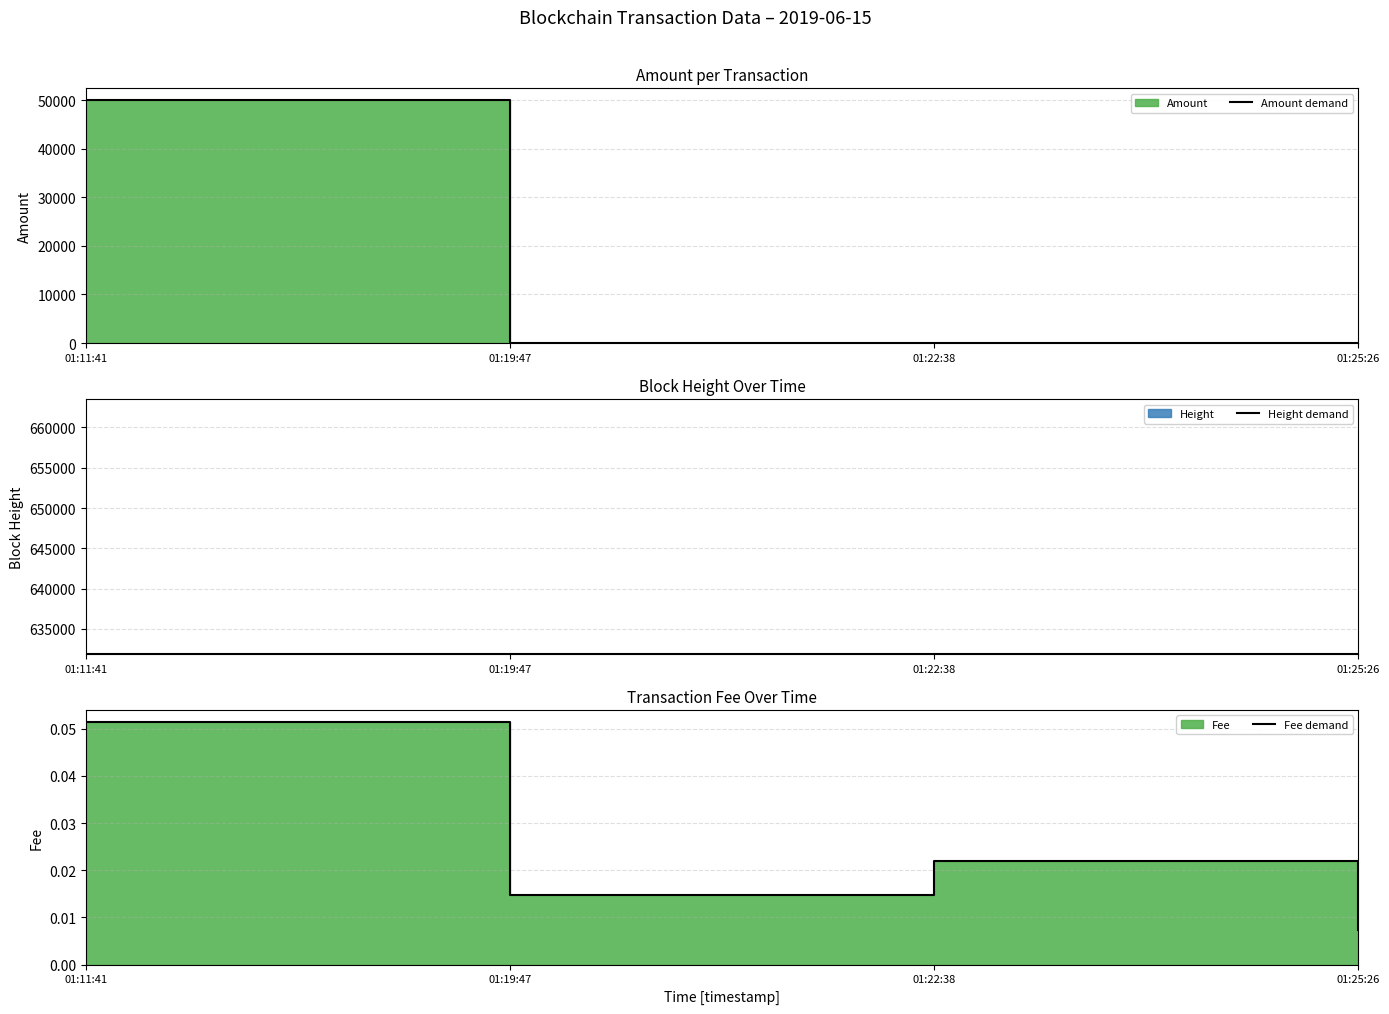

In Amount demand, how many points are higher than both neighbors (excluding endpoints)?

1